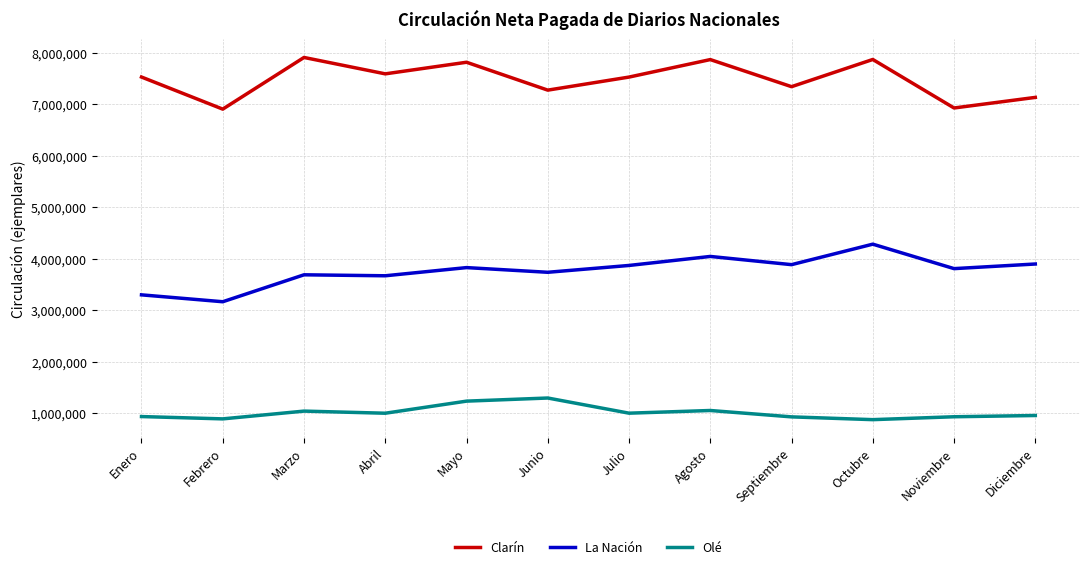

Is it true that La Nación equals 6019568 at Diciembre?

False